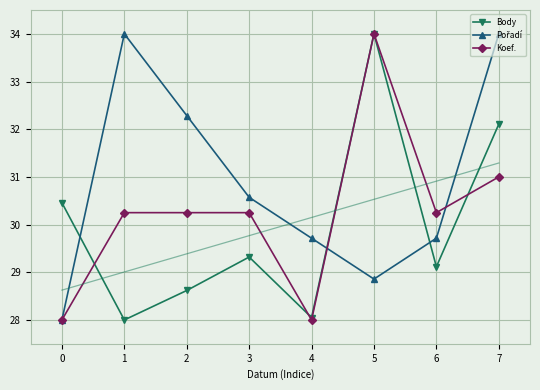

What is the value of the Body point at the 6th from the left?

34.0